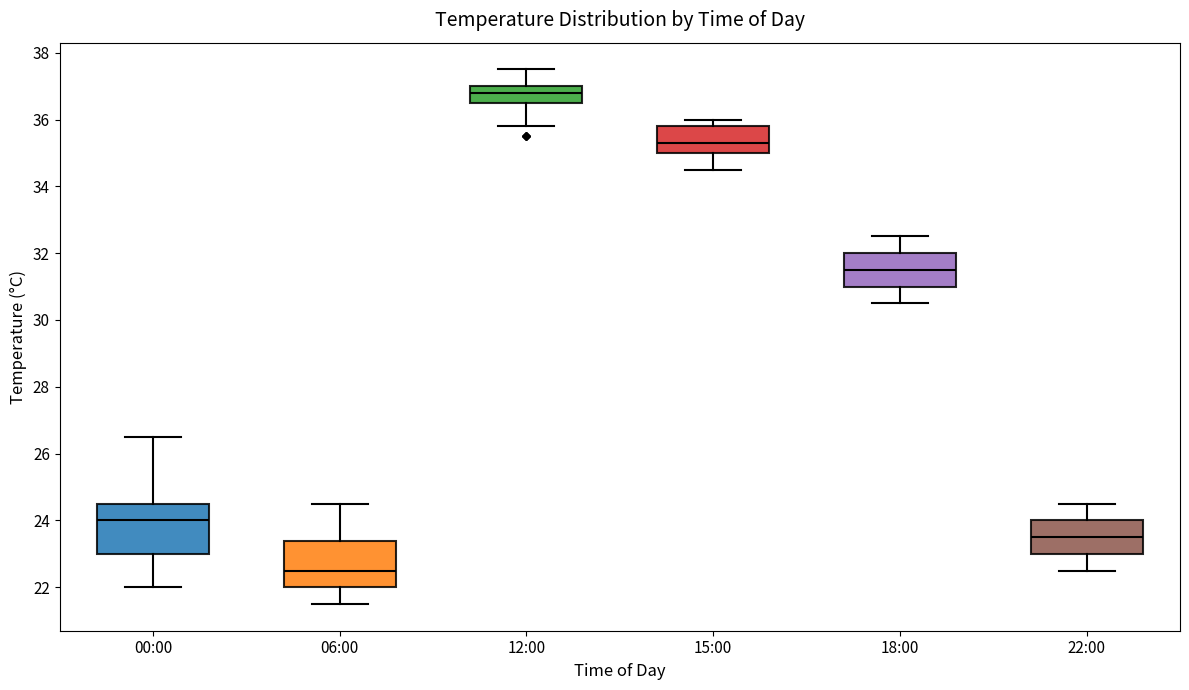

Reading left to right, read every box against the y-axis: the position of its median line, the range the box covers, and the ends of its whiskers. The values are not printed on the chart, so give them approximately, as read against the axis.

00:00: median 24.0, box 23.0 to 24.6, whiskers 22.0 to 26.6
06:00: median 22.6, box 22.0 to 23.4, whiskers 21.6 to 24.6
12:00: median 36.8, box 36.6 to 37.0, whiskers 35.8 to 37.6
15:00: median 35.4, box 35.0 to 35.8, whiskers 34.6 to 36.0
18:00: median 31.6, box 31.0 to 32.0, whiskers 30.6 to 32.6
22:00: median 23.6, box 23.0 to 24.0, whiskers 22.6 to 24.6